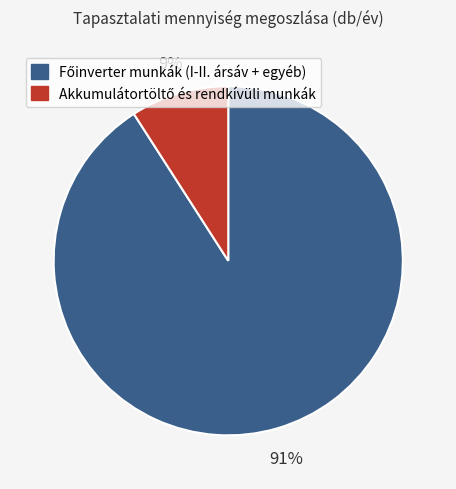

Does any single category account for the majority?

Yes